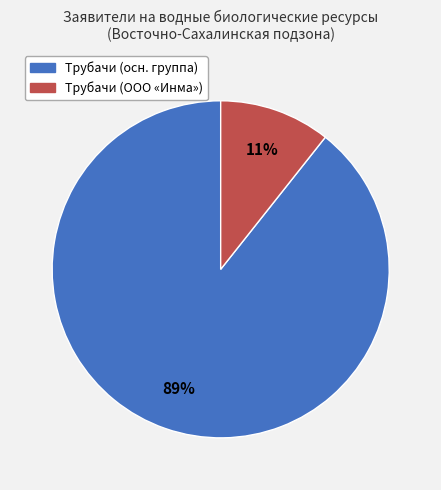

Does any single category account for the majority?

Yes